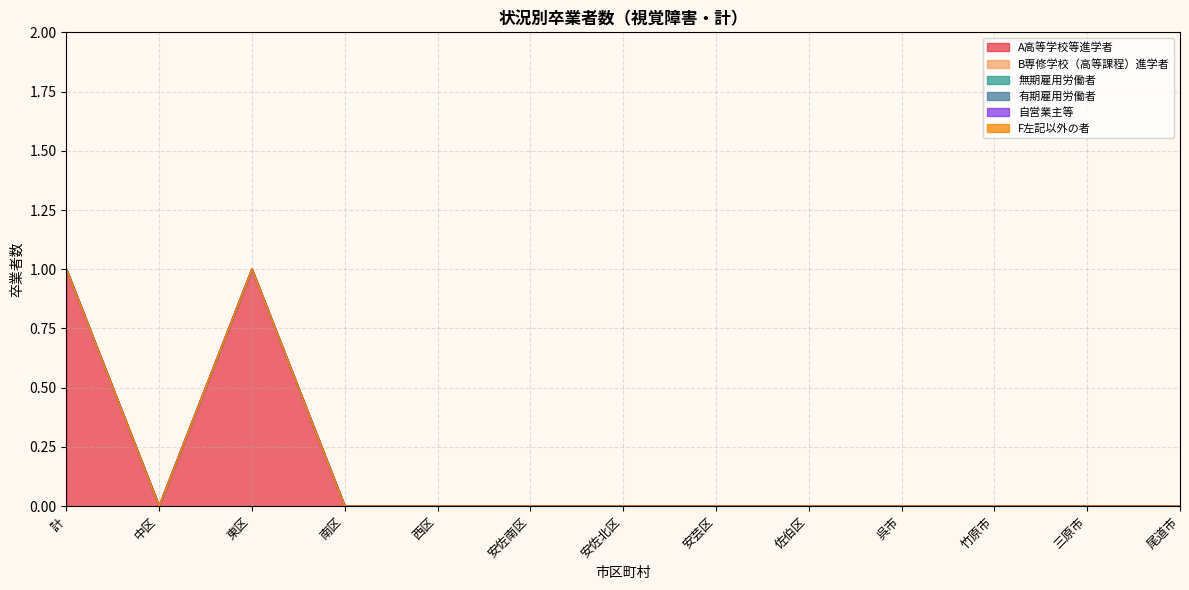

What is the label of the 10th point from the left?

呉市